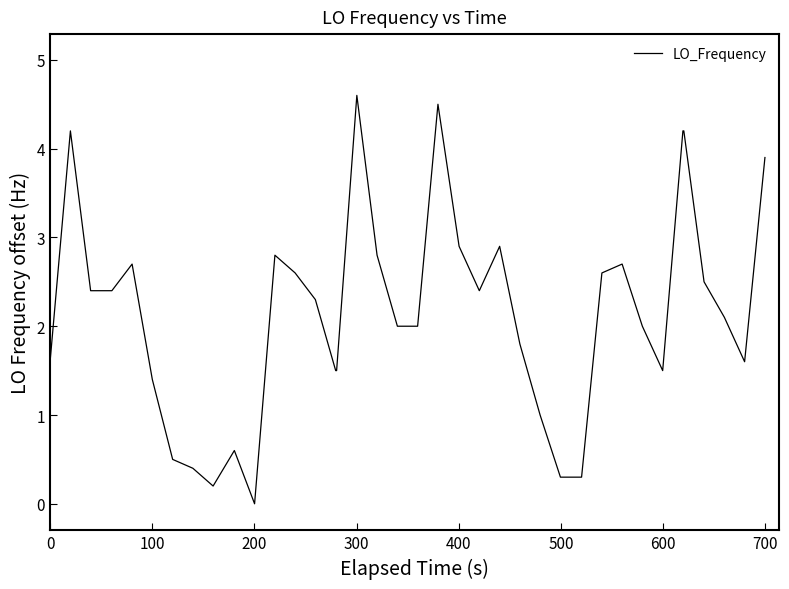

What is the maximum value shown in the chart?

4.6